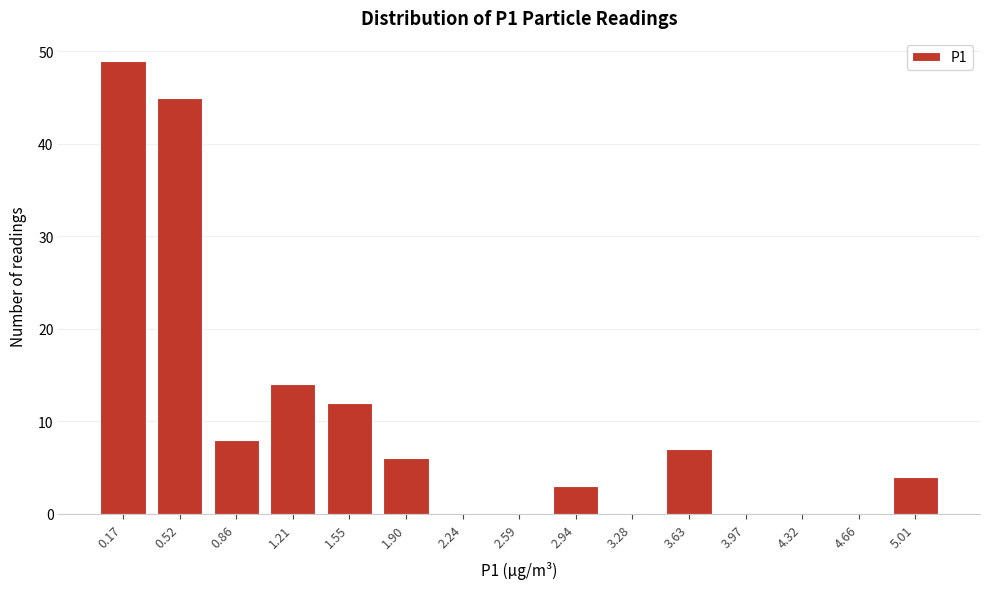

What is the maximum value shown in the chart?

49